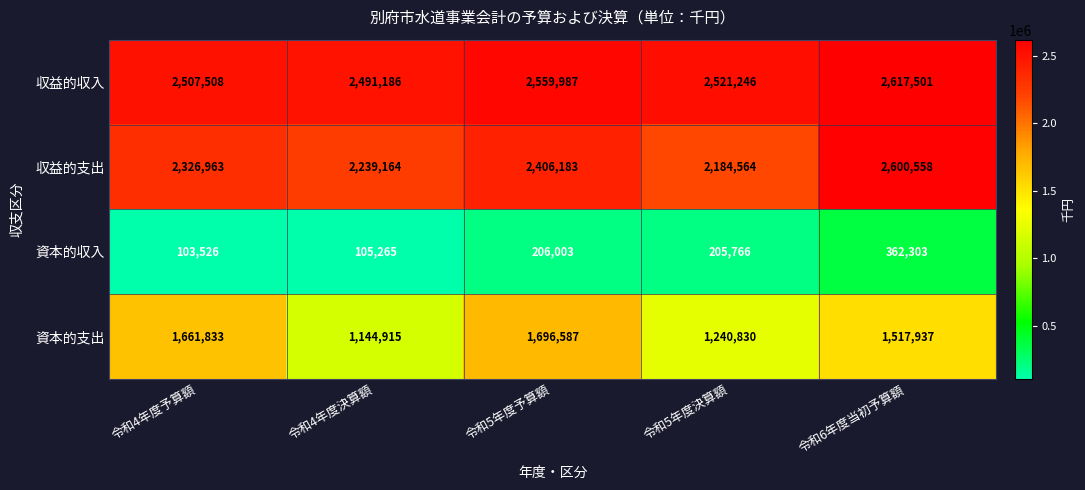

Which label corresponds to the largest value in the chart?

令和6年度当初予算額